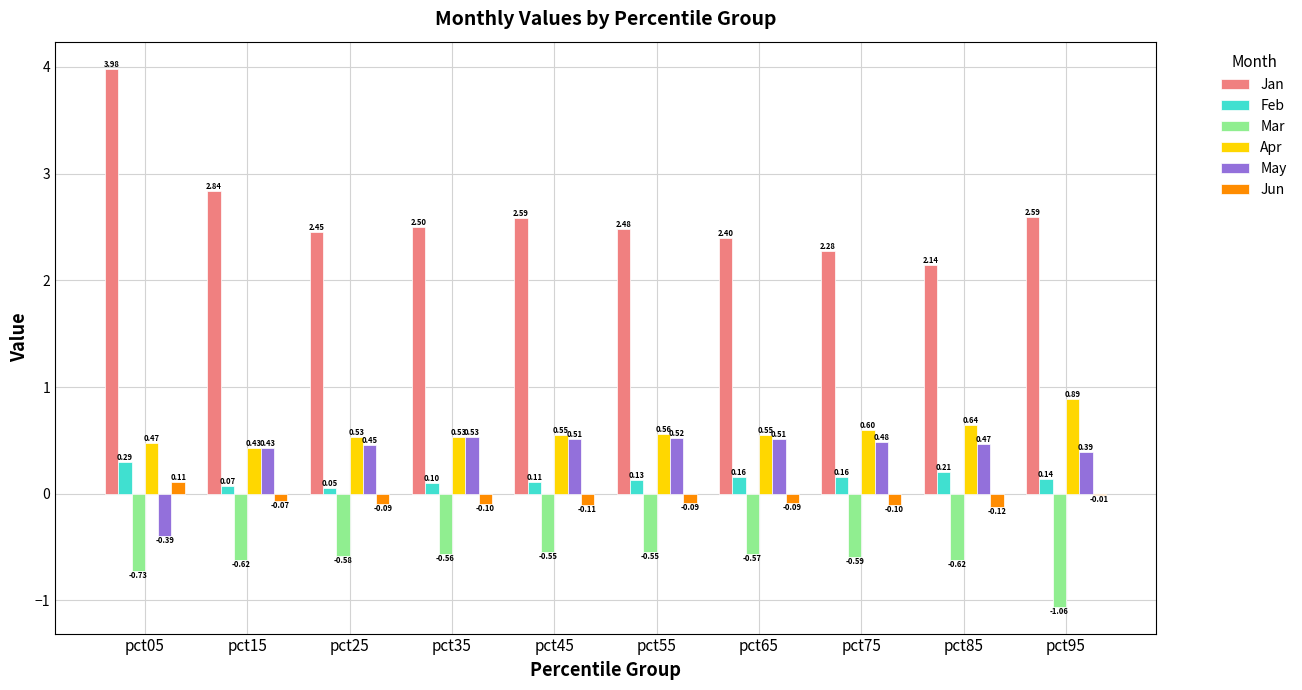

Which series has the largest total across all categories?

Jan